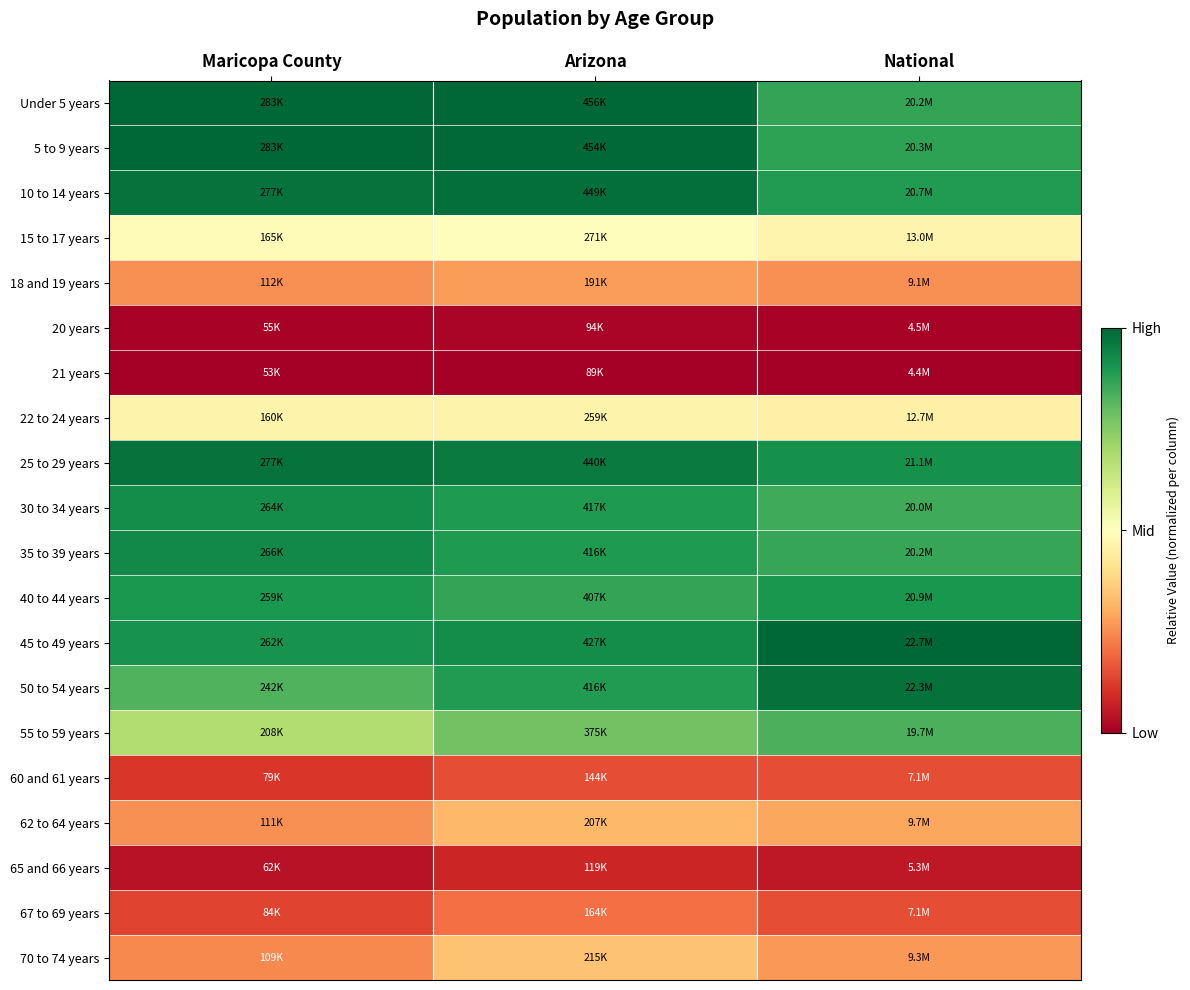

What is the spread (max minus min) of values at National?

1.0